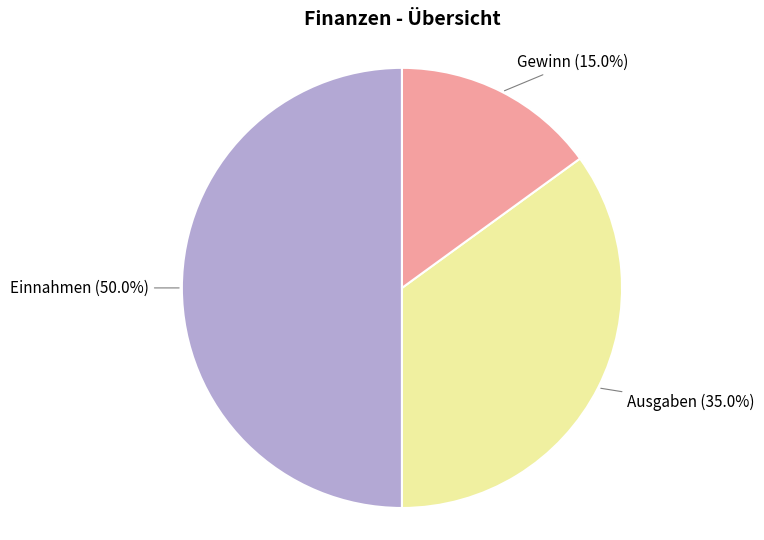

To the nearest percent, what portion does Einnahmen represent?

50%